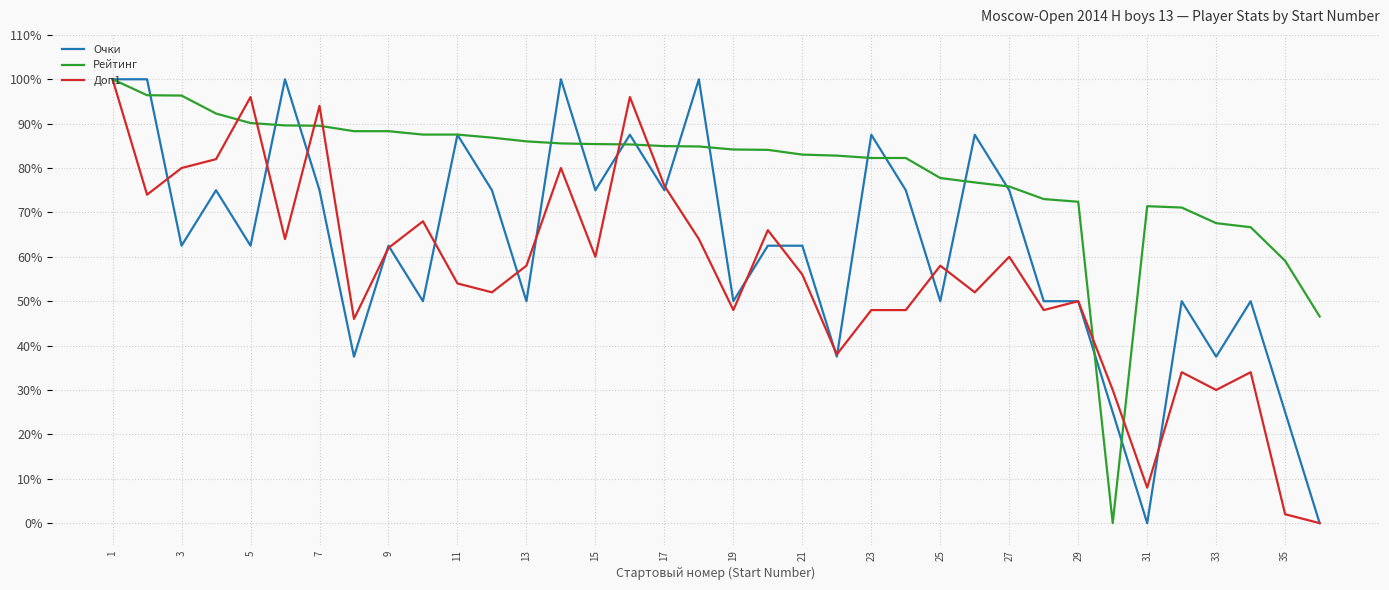

What is the highest value of the Рейтинг series?

100.0